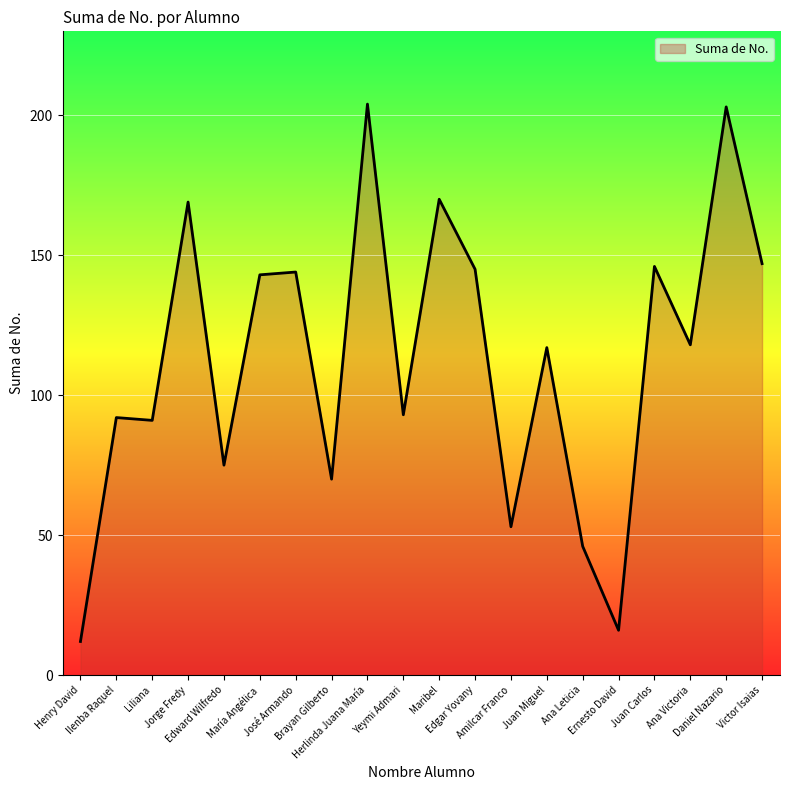

The value at Ana Leticia is 30. True or false?

False